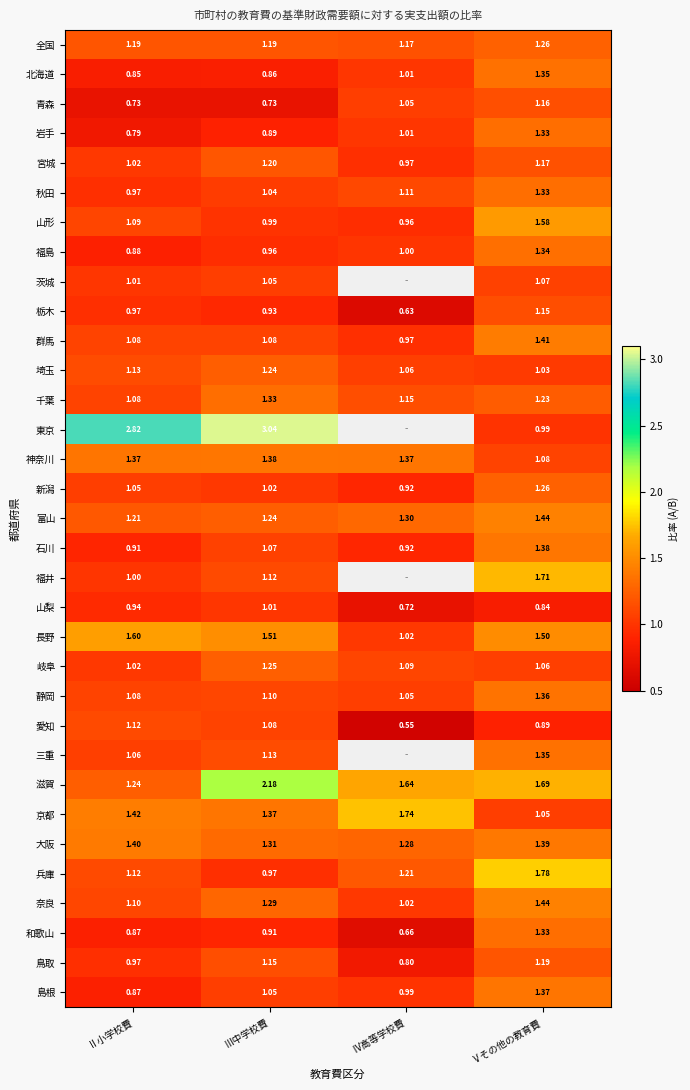

What is the difference between the maximum and second lowest values in the 島根 series?

0.4